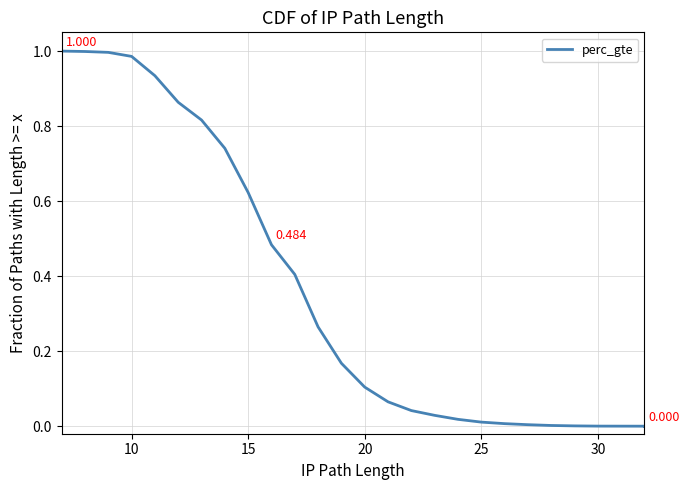

What is the difference between the maximum and minimum values?

1.0